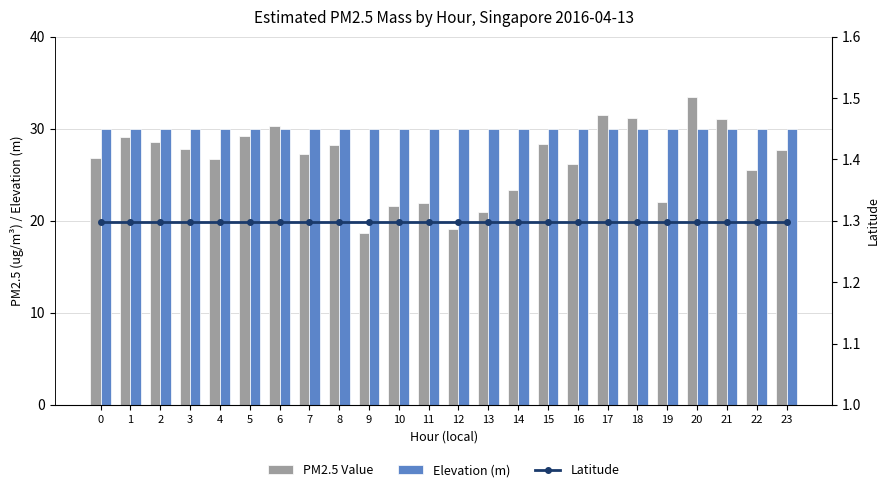

Read the PM2.5 Value value at 11.

21.9